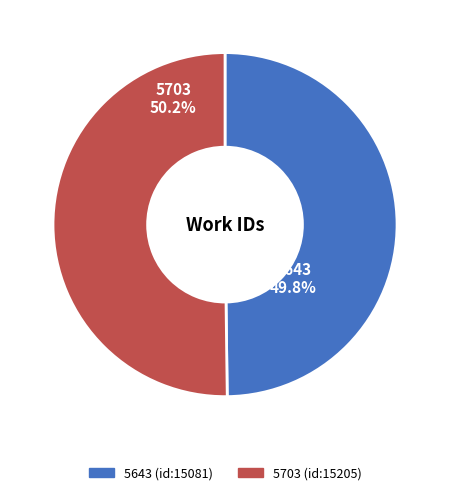

What is the ratio of the value at 5703 to the value at 5643?

1.0